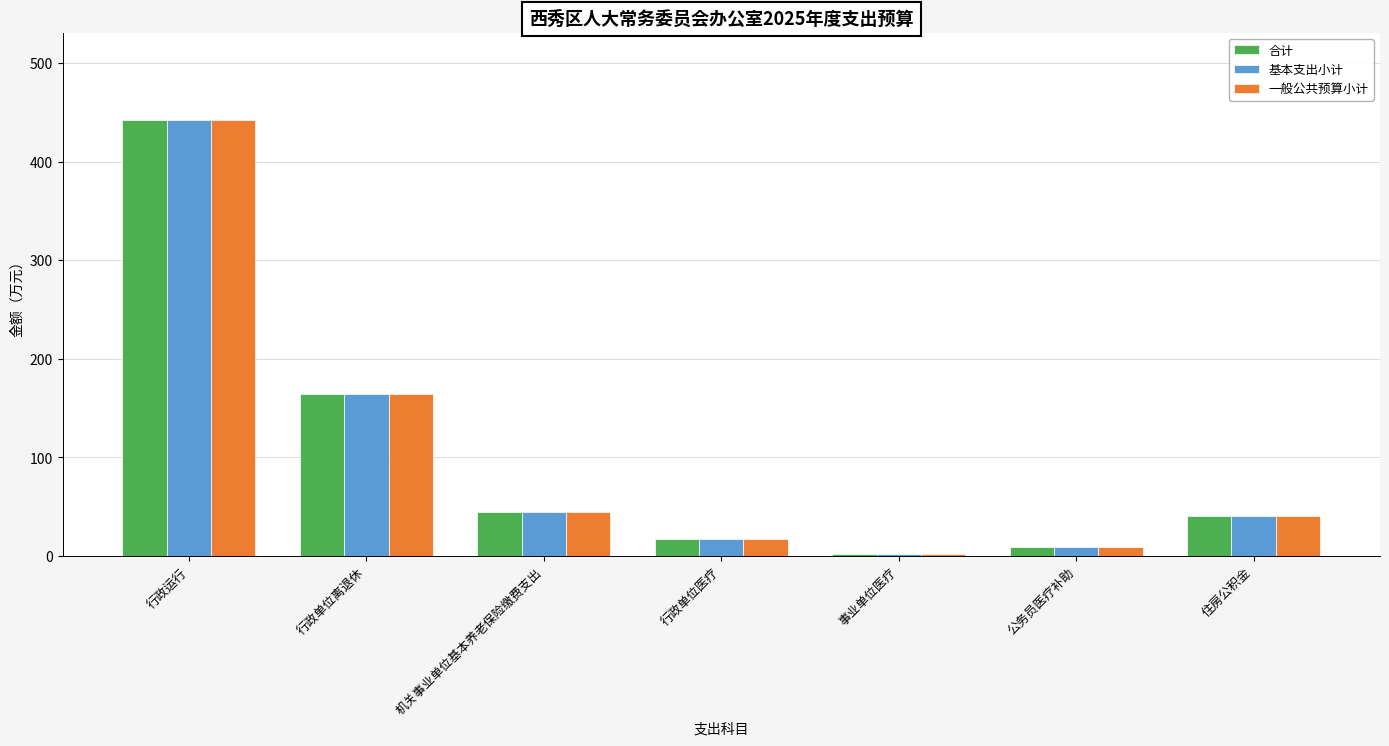

How many distinct data groups are displayed?

3